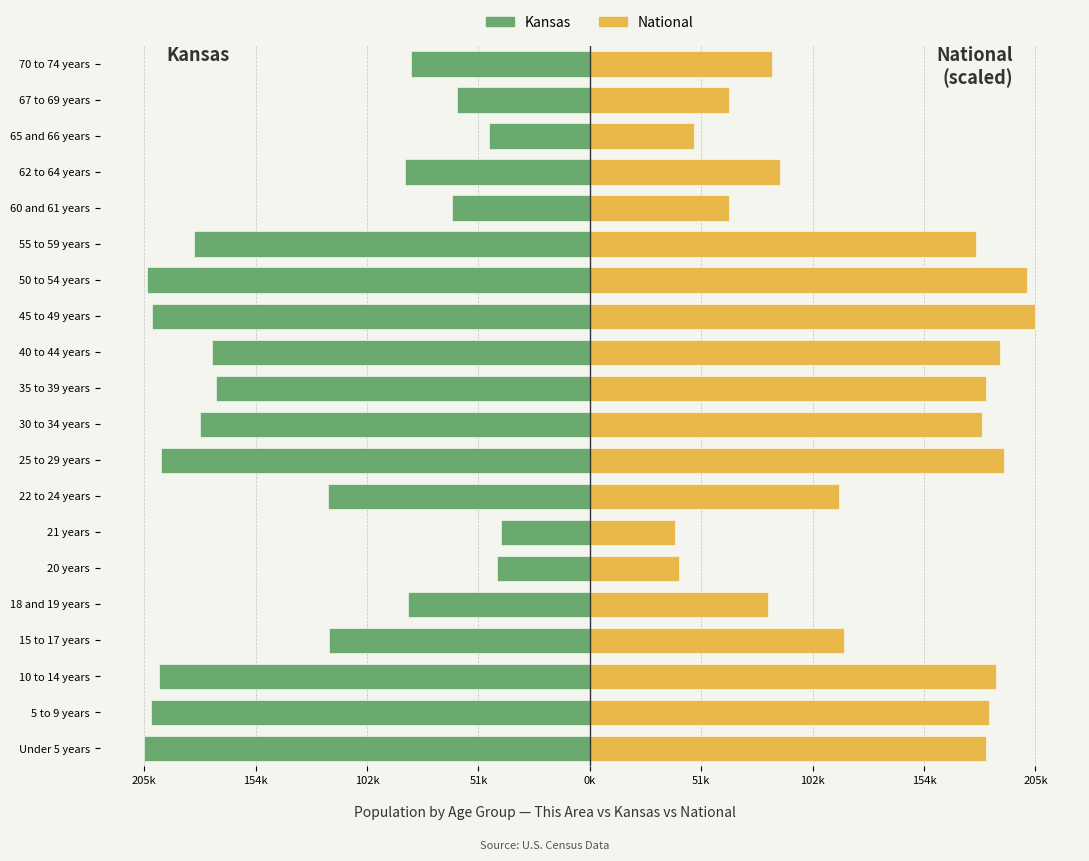

True or false: National (scaled) has a value of 258256.3 at 25 to 29 years.

False